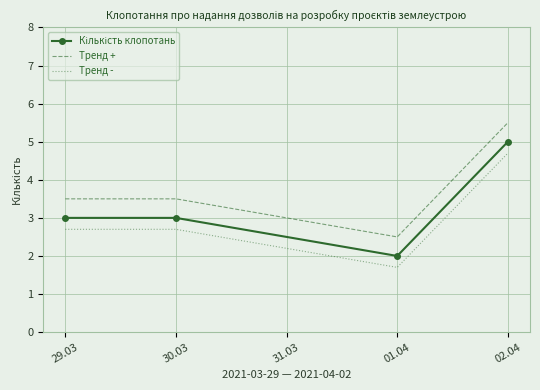

What is the difference between the maximum and minimum values in the Тренд - series?

3.0